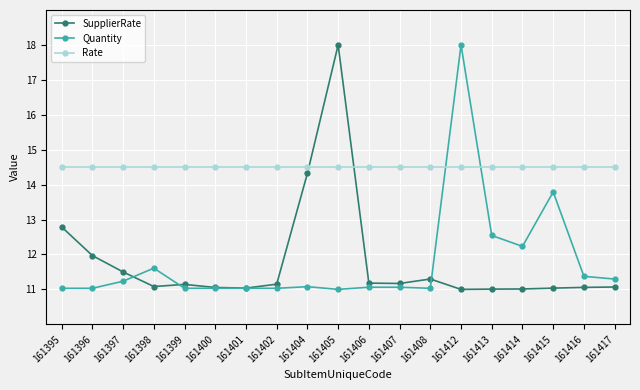

Is the value of SupplierRate at 161405 greater than the value of Rate at 161407?

Yes